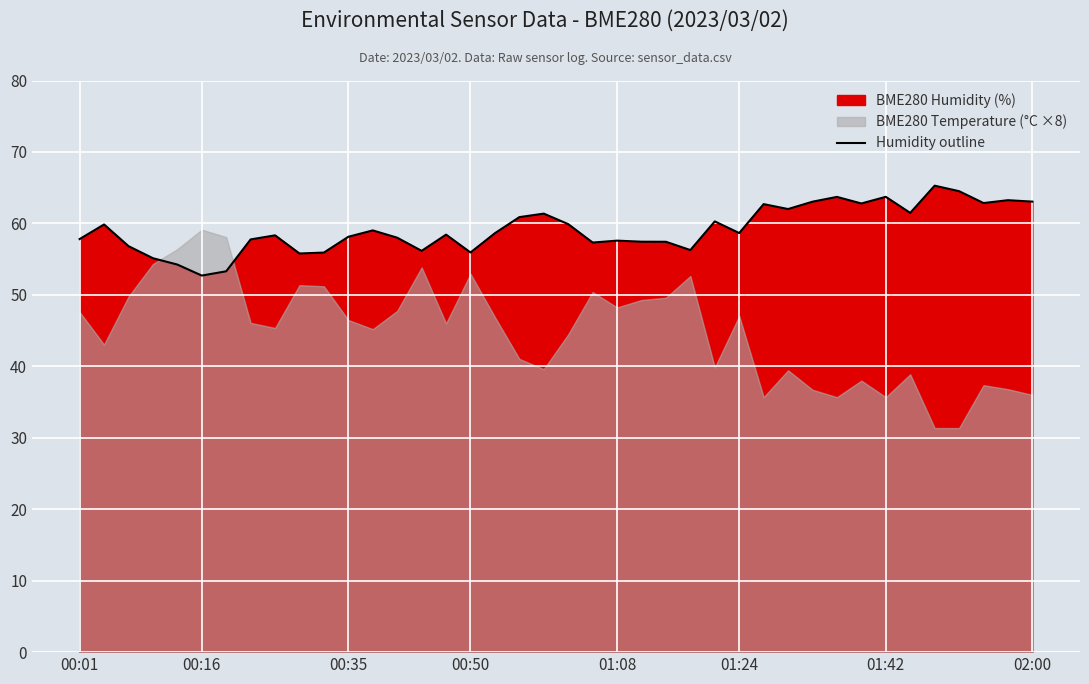

What is the value of the 38th point from the left?

62.9